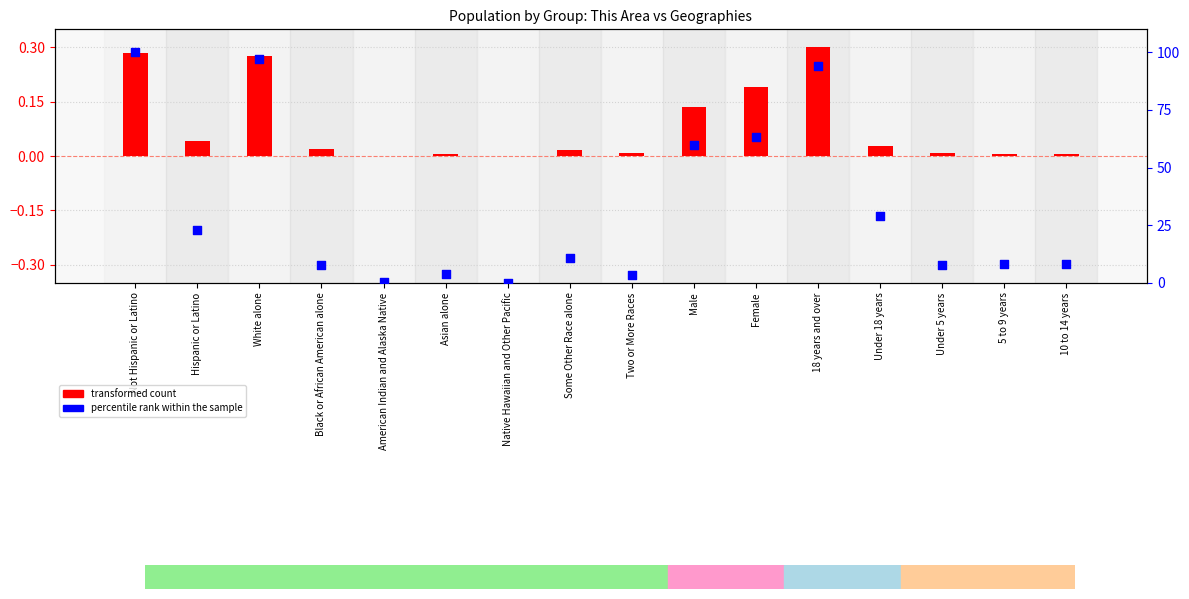

What are all the series names shown in the legend?

transformed count, percentile rank within the sample